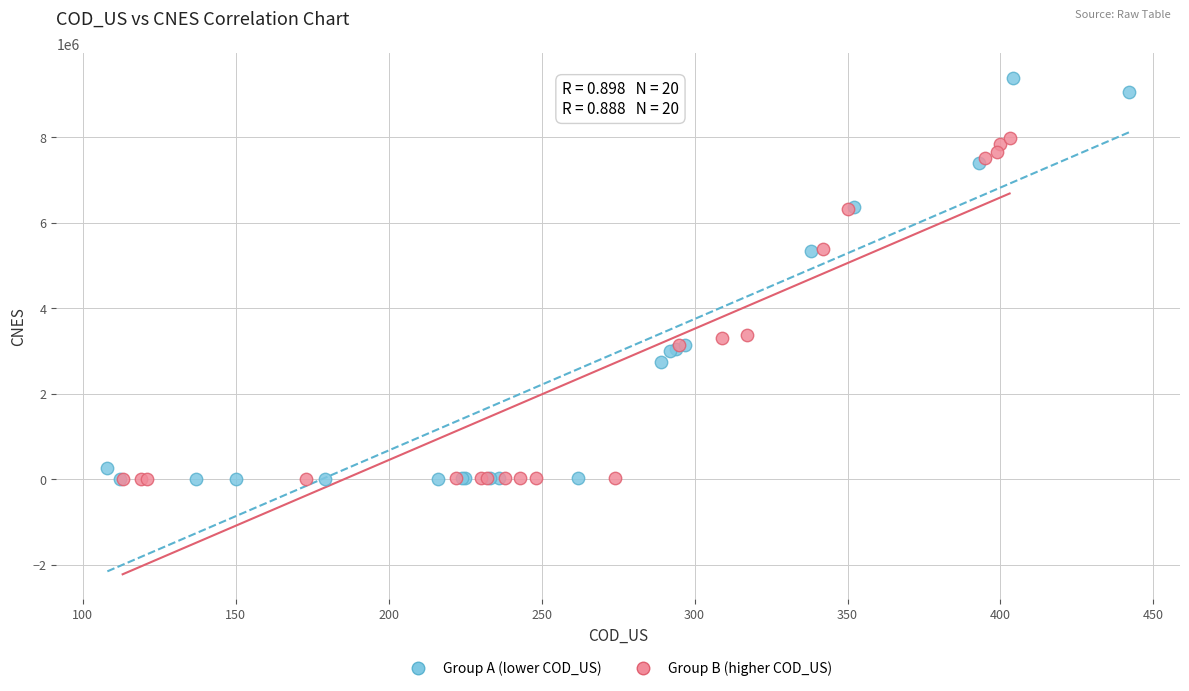

Which series reaches the maximum Y coordinate?

Group A (lower COD_US)